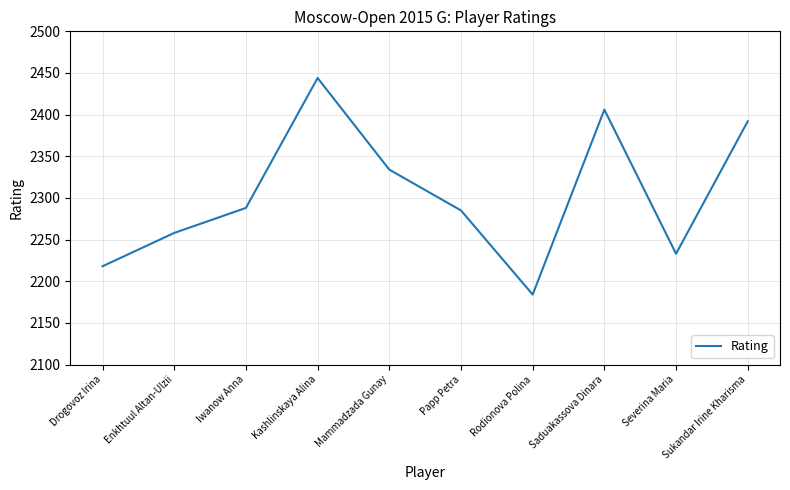

What is the change in value from Rodionova Polina to Severina Maria?

+49